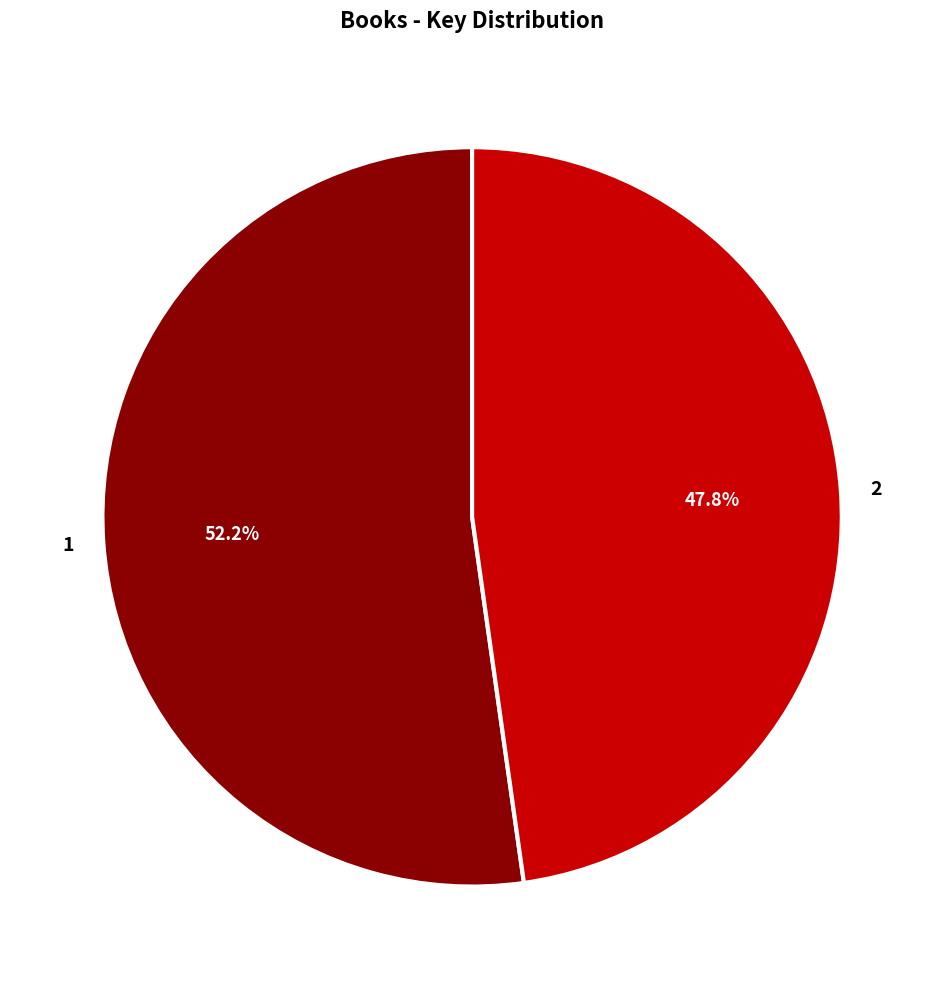

The 1 slice represents 42% of the pie. True or false?

False